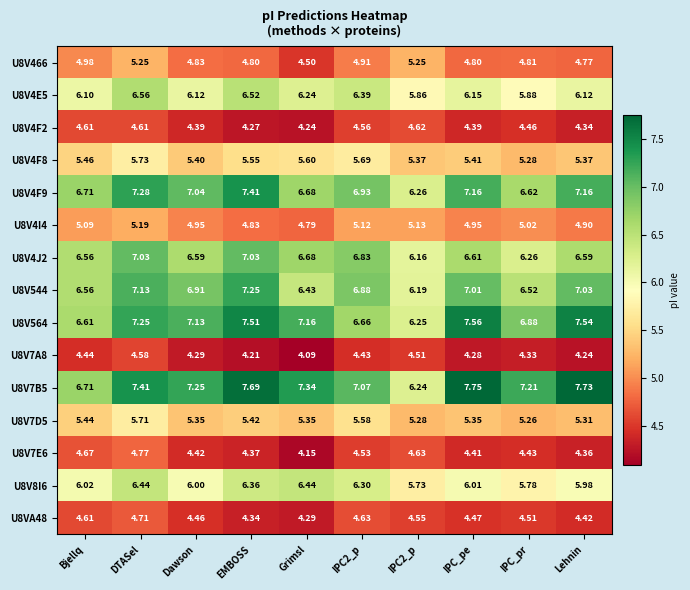

List the series in order of their peak value, lowest first.

U8V7A8, U8V4F2, U8VA48, U8V7E6, U8V4I4, U8V466, U8V7D5, U8V4F8, U8V8I6, U8V4E5, U8V4J2, U8V544, U8V4F9, U8V564, U8V7B5